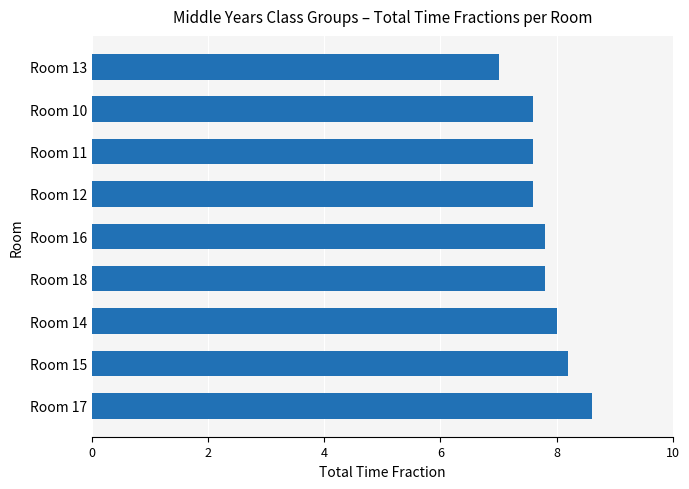

What is the average value?

7.8